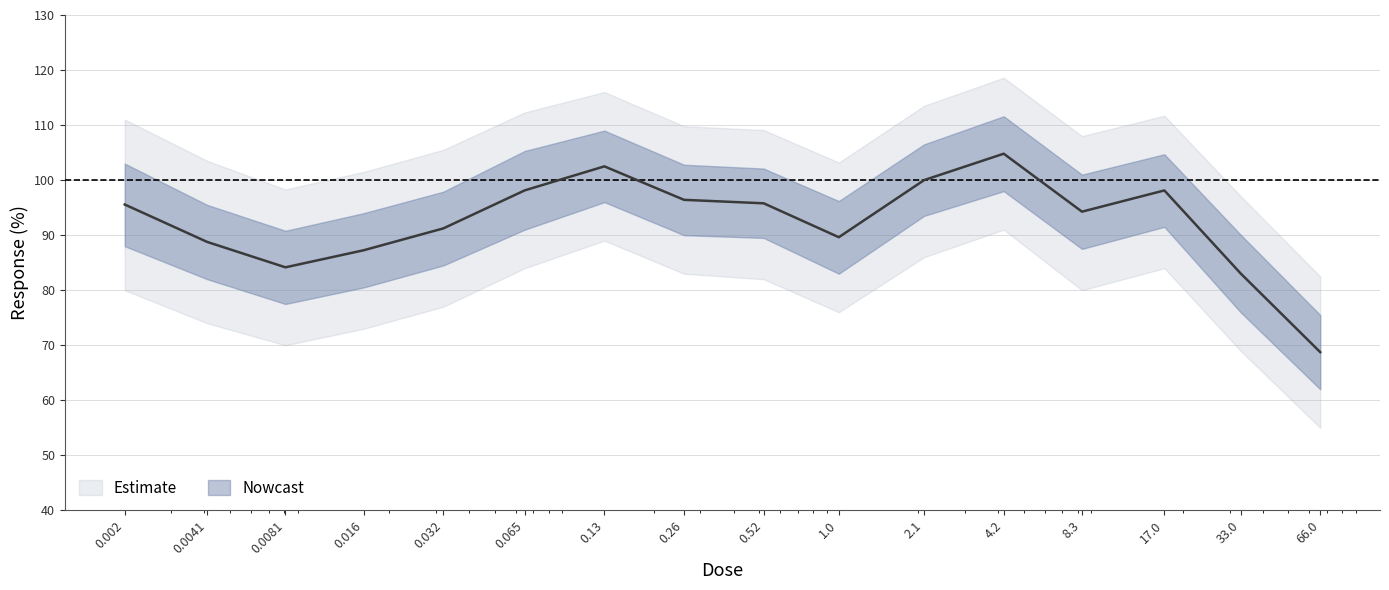

Which label corresponds to the smallest value in the chart?

66.0